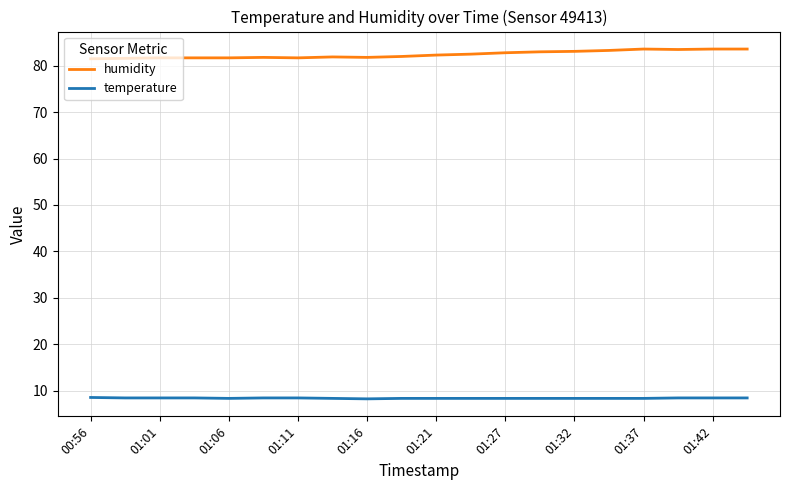

What is the greatest value displayed?

83.6